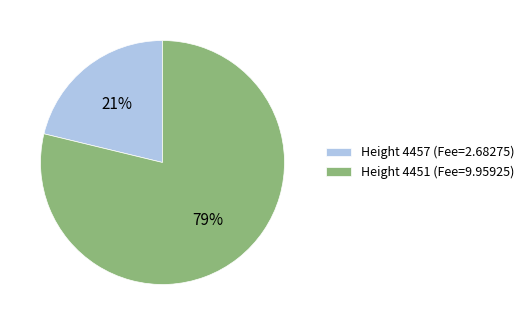

Between Height 4451 (Fee=9.95925) and Height 4457 (Fee=2.68275), which is larger?

Height 4451 (Fee=9.95925)